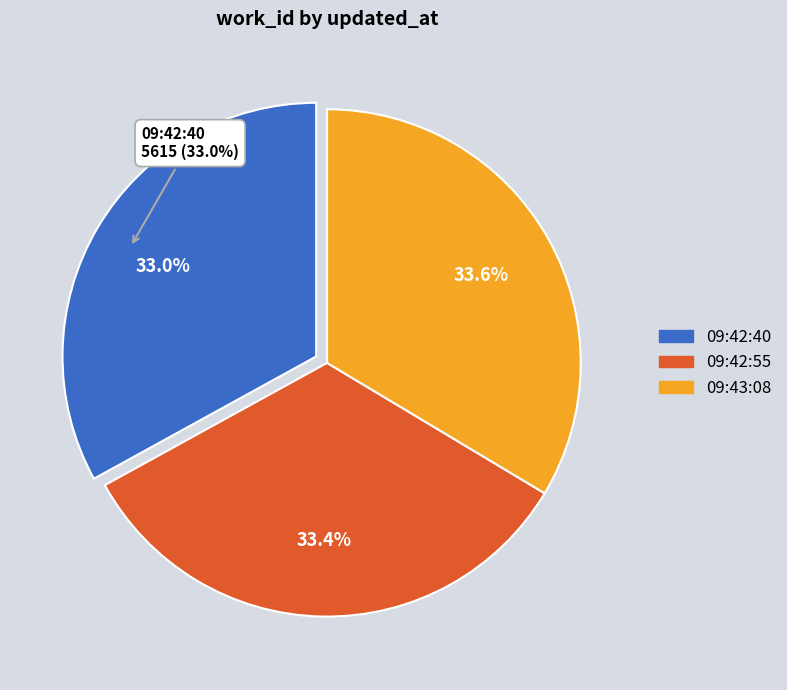

To the nearest percent, what is the difference between the largest and smallest slice percentages?

1%